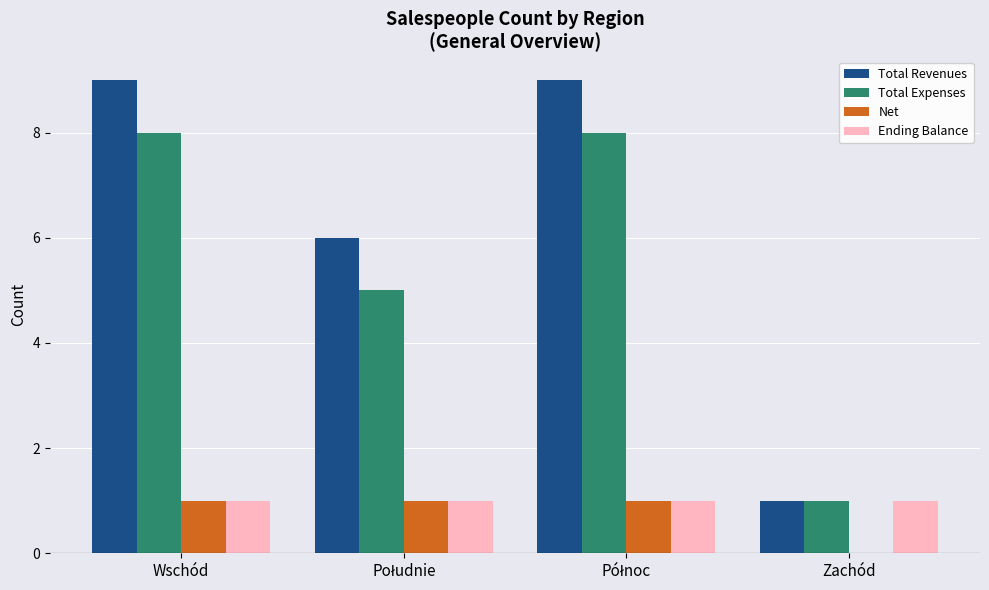

True or false: Total Expenses has a value of 11 at Wschód.

False